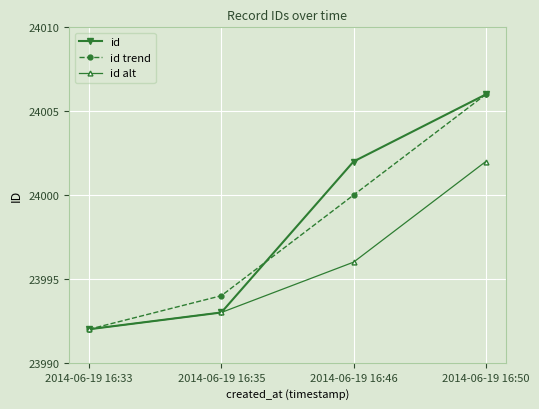

List the labels in order of id value, largest first.

2014-06-19 16:50, 2014-06-19 16:46, 2014-06-19 16:35, 2014-06-19 16:33